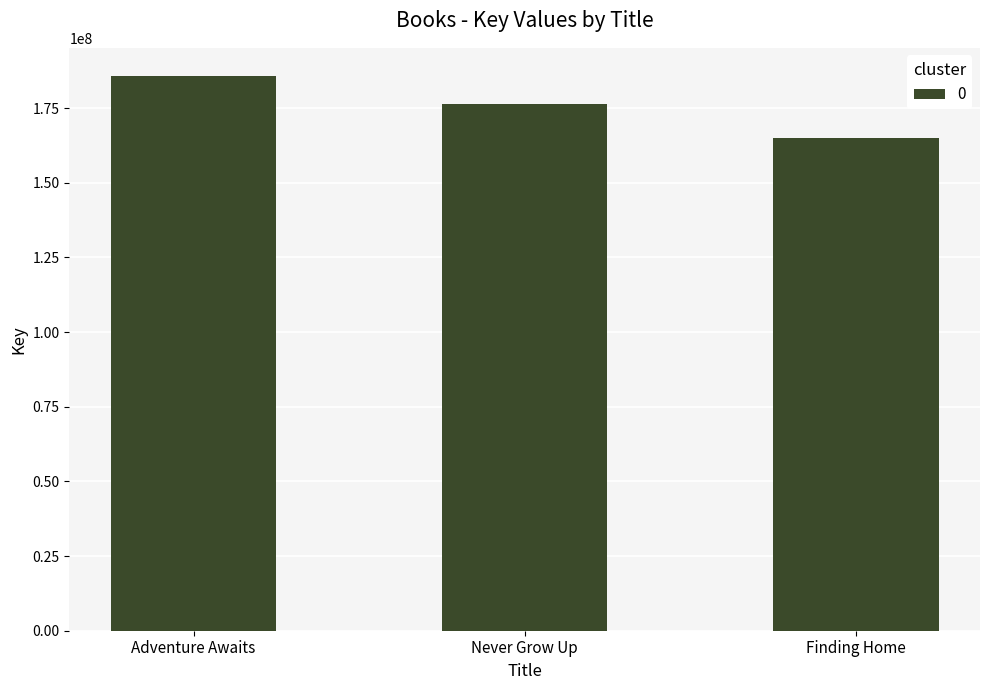

What is the label of the 3rd bar from the left?

Finding Home